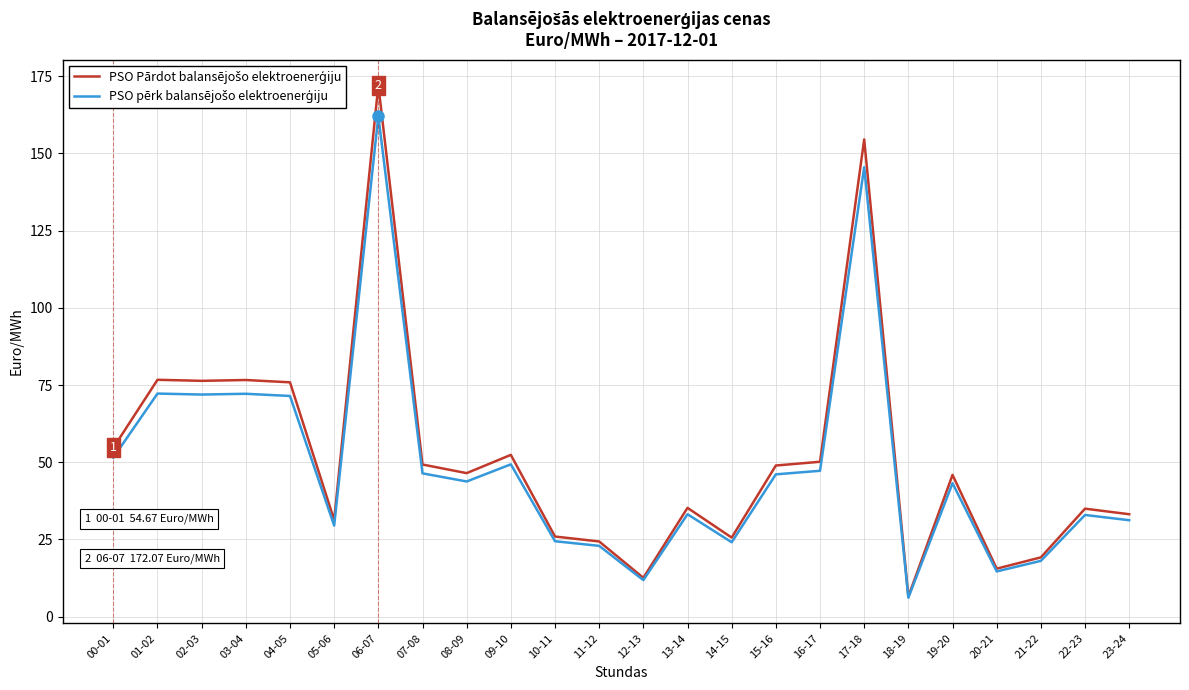

What is the spread (max minus min) of values at 05-06?

1.8